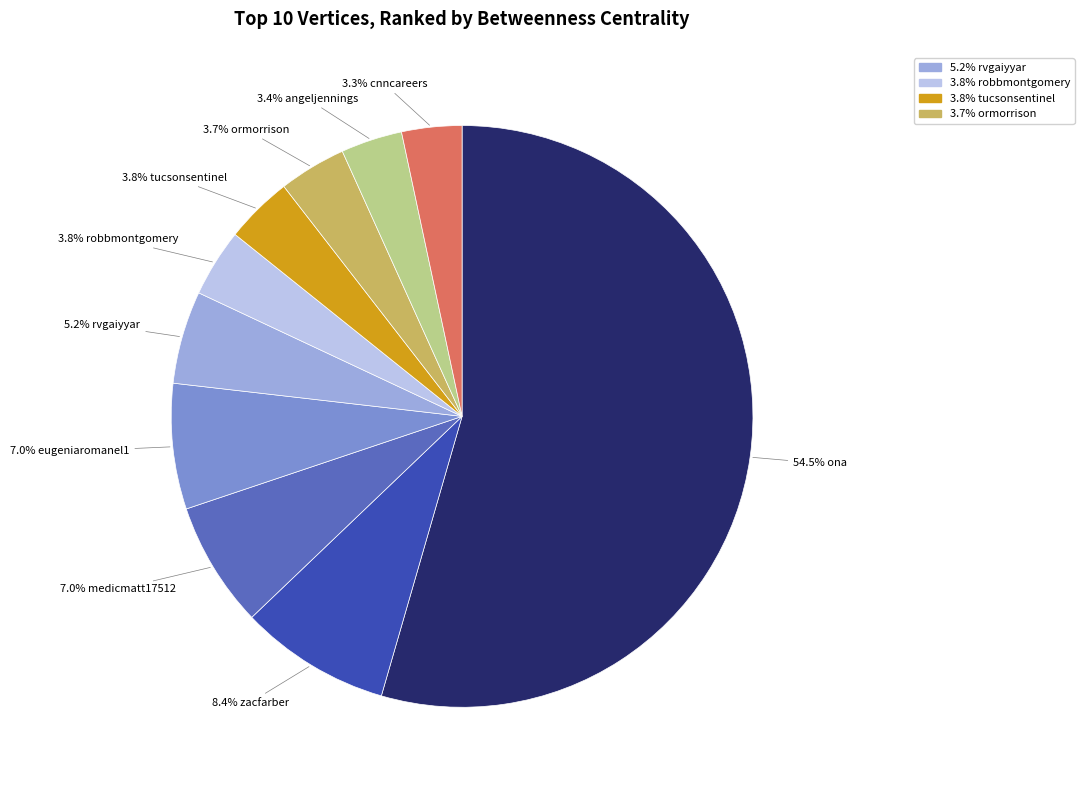

Is there a majority slice in this chart?

Yes